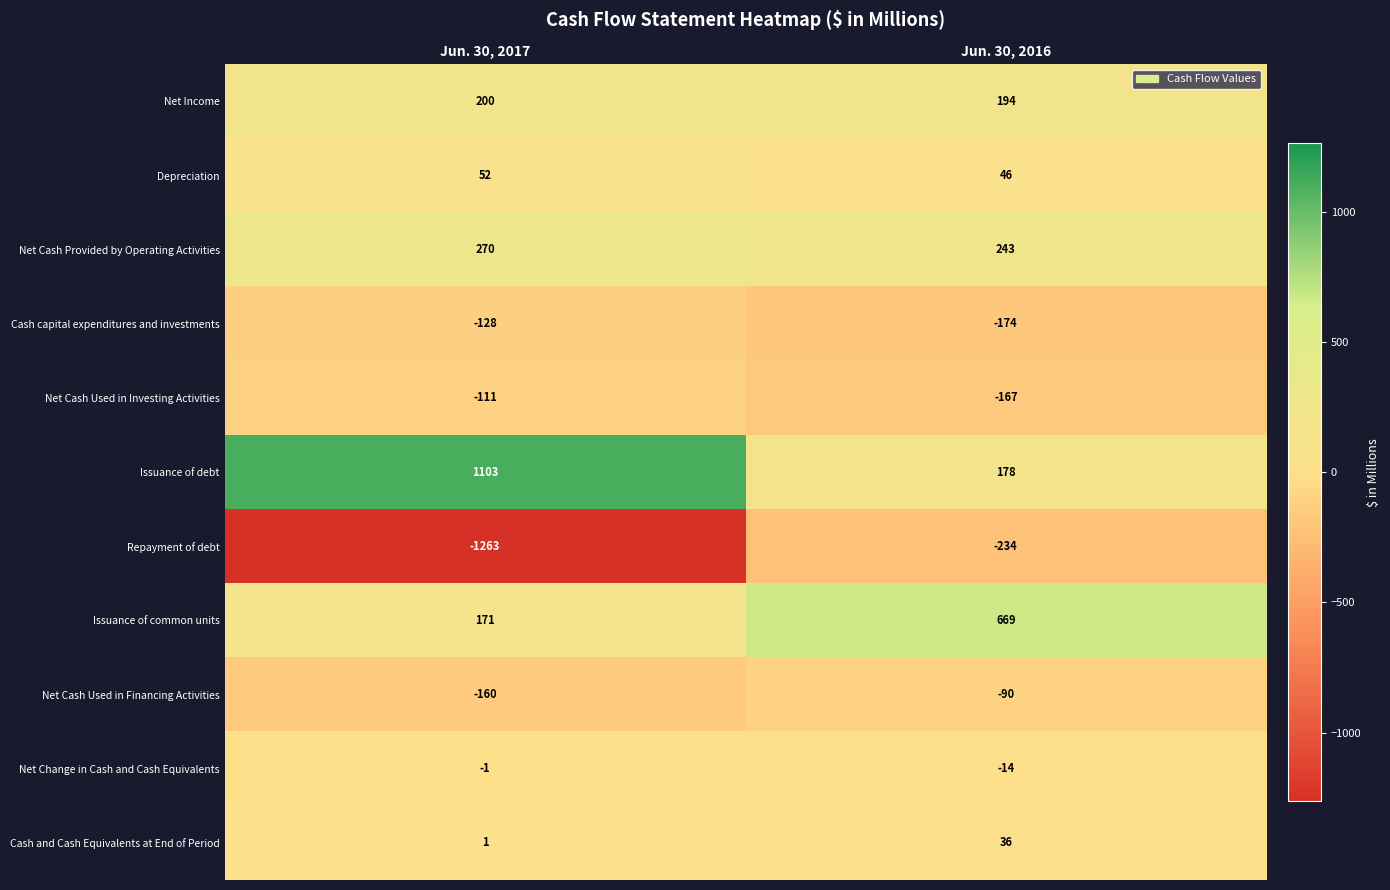

Reading left to right, what are all the values shown in this chart?

Net Income: Jun. 30, 2017=200	Jun. 30, 2016=194
Depreciation: Jun. 30, 2017=52	Jun. 30, 2016=46
Net Cash Provided by Operating Activities: Jun. 30, 2017=270	Jun. 30, 2016=243
Cash capital expenditures and investments: Jun. 30, 2017=-128	Jun. 30, 2016=-174
Net Cash Used in Investing Activities: Jun. 30, 2017=-111	Jun. 30, 2016=-167
Issuance of debt: Jun. 30, 2017=1103	Jun. 30, 2016=178
Repayment of debt: Jun. 30, 2017=-1263	Jun. 30, 2016=-234
Issuance of common units: Jun. 30, 2017=171	Jun. 30, 2016=669
Net Cash Used in Financing Activities: Jun. 30, 2017=-160	Jun. 30, 2016=-90
Net Change in Cash and Cash Equivalents: Jun. 30, 2017=-1	Jun. 30, 2016=-14
Cash and Cash Equivalents at End of Period: Jun. 30, 2017=1	Jun. 30, 2016=36